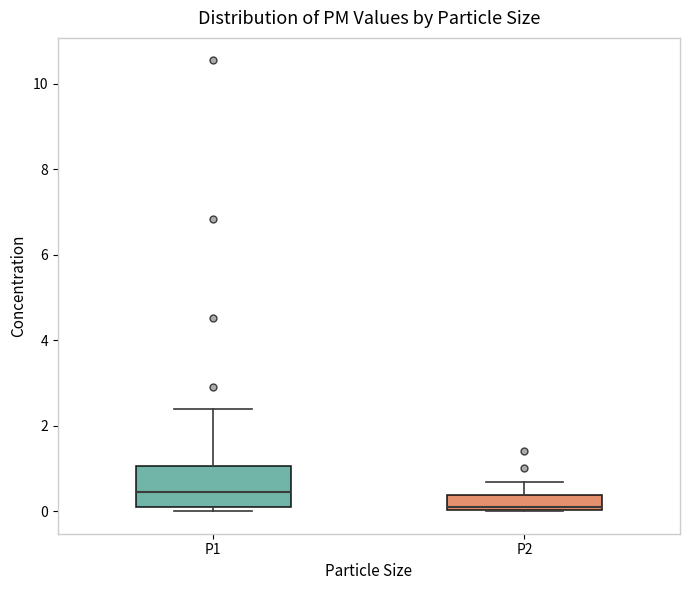

Reading left to right, read every box against the y-axis: the position of its median line, the range the box covers, and the ends of its whiskers. The values are not printed on the chart, so give them approximately, as read against the axis.

P1: median 0.4, box 0.2 to 1.0, whiskers 0.0 to 2.4
P2: median 0.2, box 0.0 to 0.4, whiskers 0.0 to 0.6